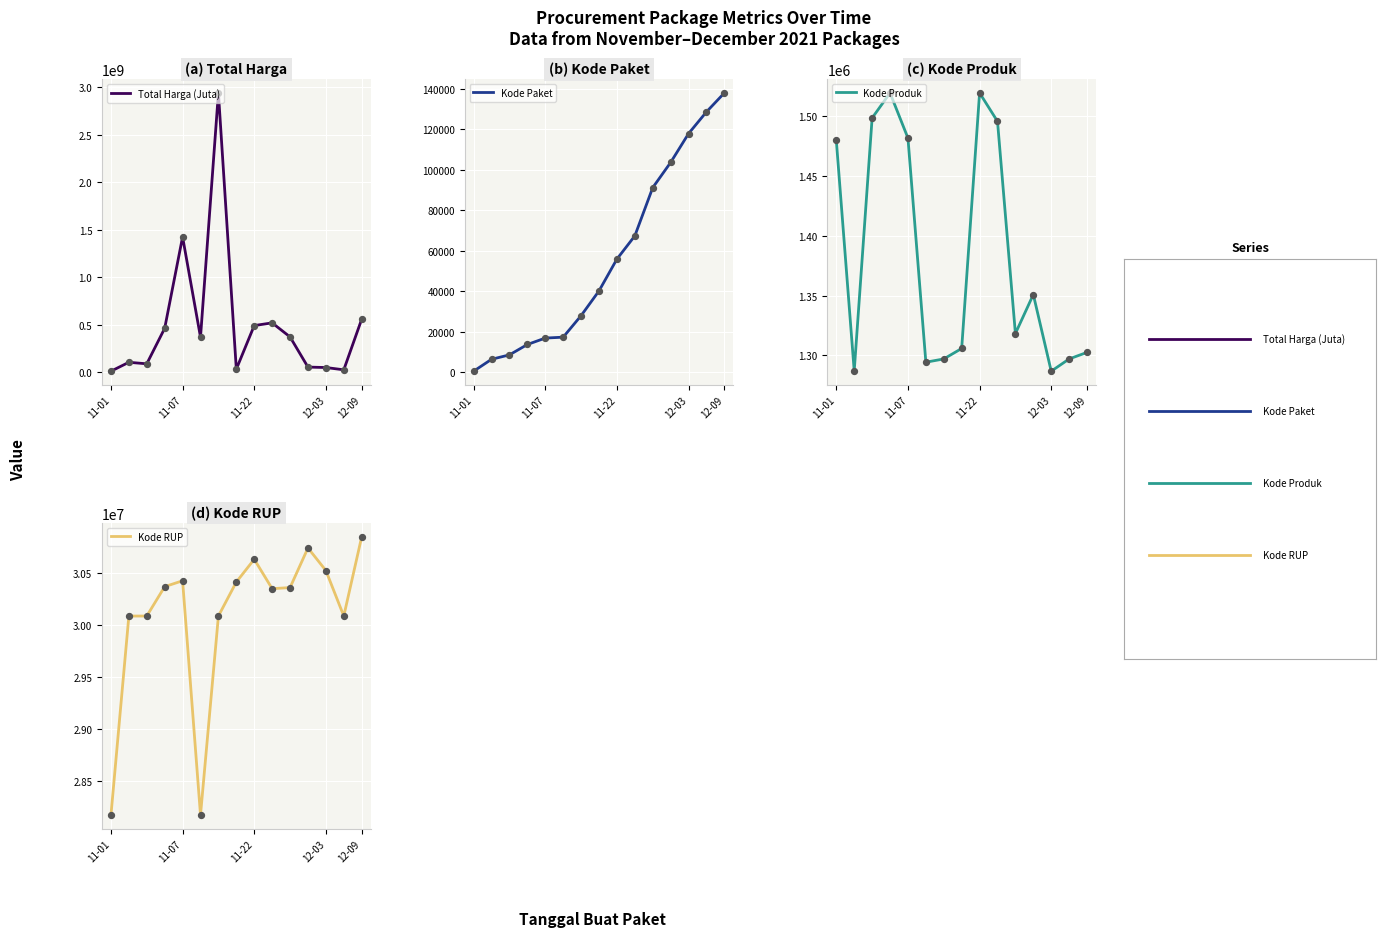

At which category is the sum across all series the highest?

6